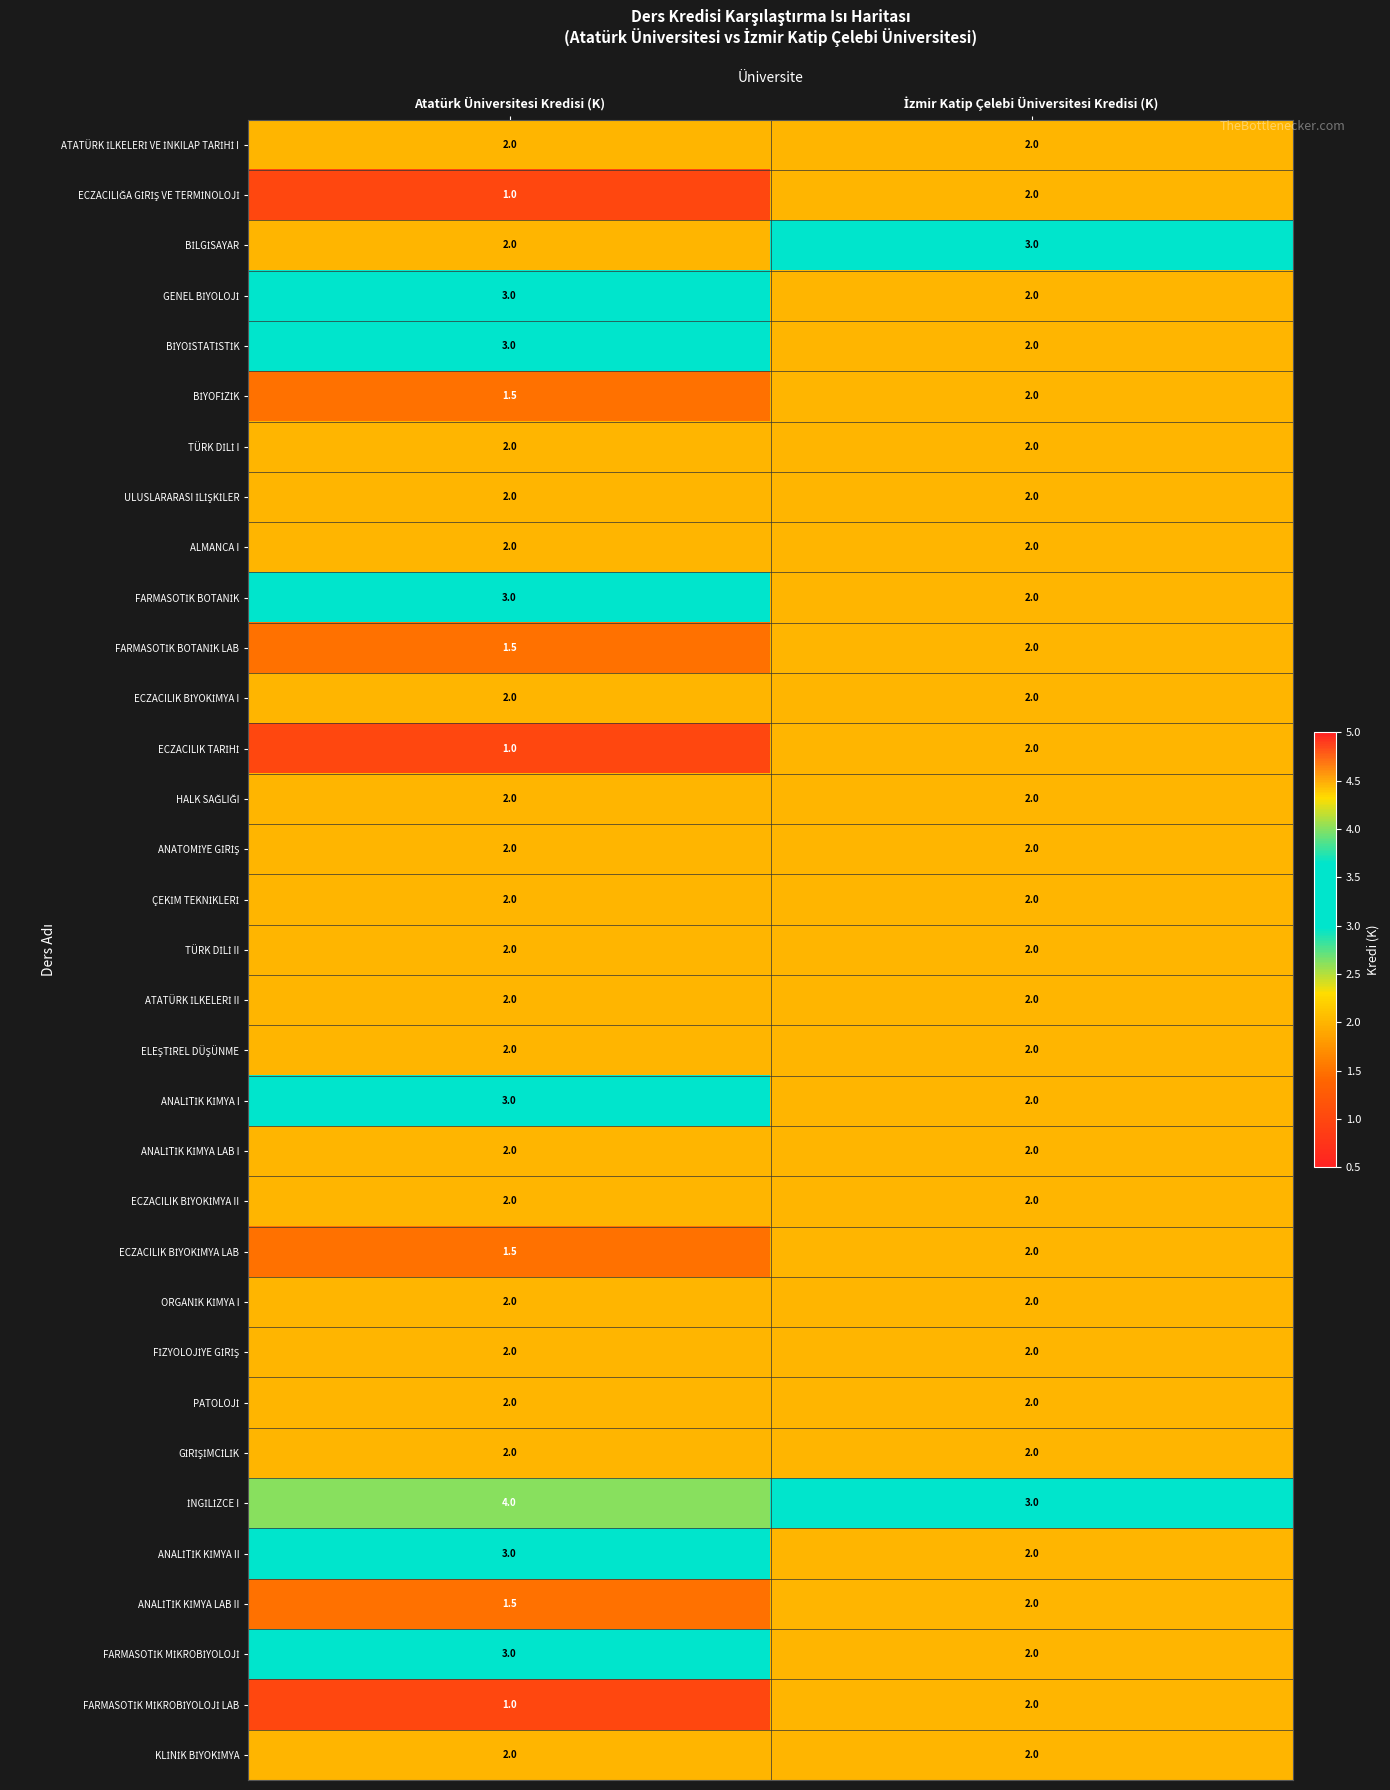

At which category does the chart reach its peak across all series?

Atatürk Üniversitesi Kredisi (K)